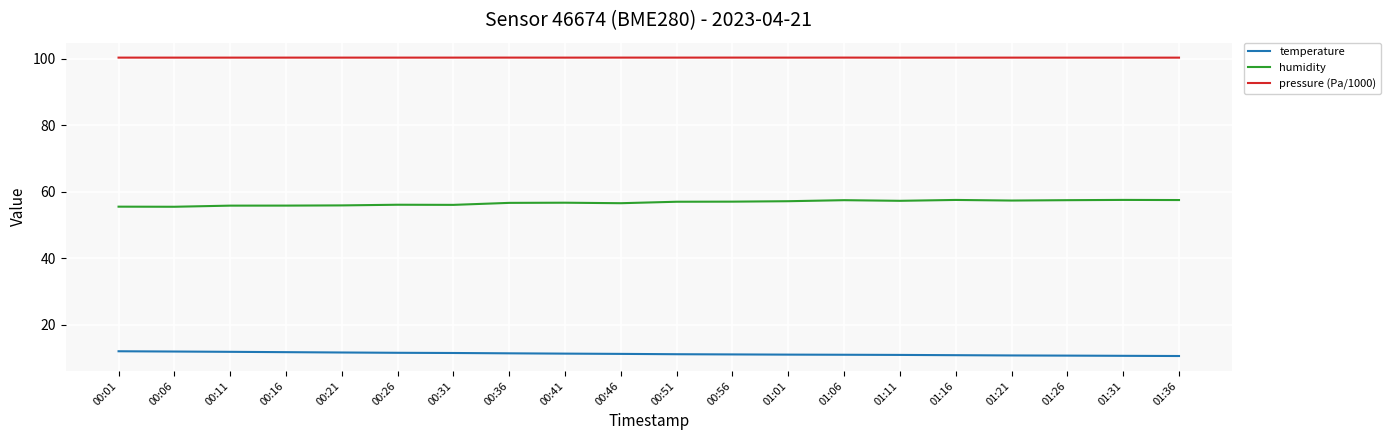

What is the sum of the temperature values at 00:01 and 01:11?

22.9